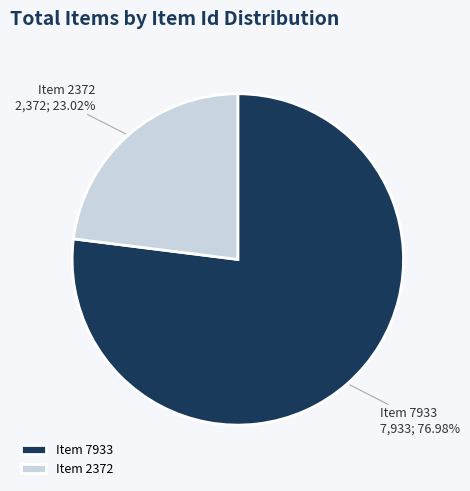

To the nearest percent, what is the difference between the largest and smallest slice percentages?

54%